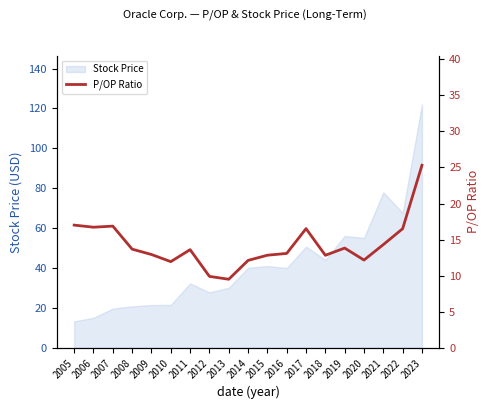

What is the maximum value for Stock Price?

122.0